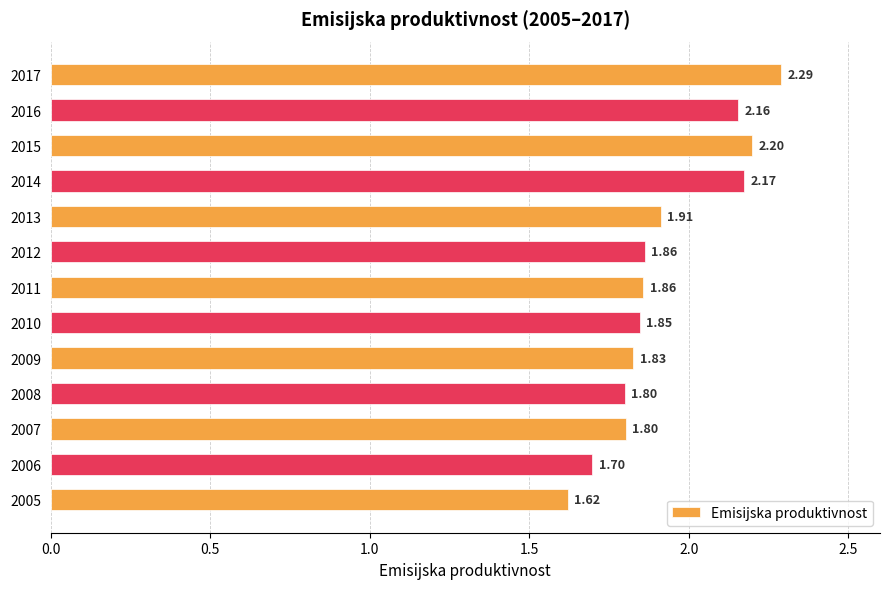

Between 2014 and 2010, which is larger?

2014